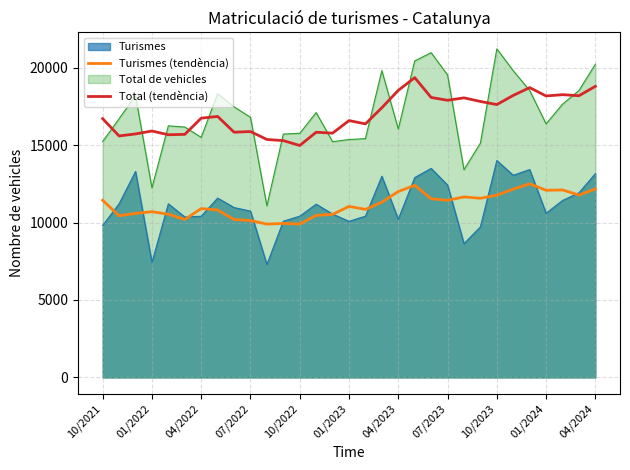

What is the smallest value displayed?

7289.0